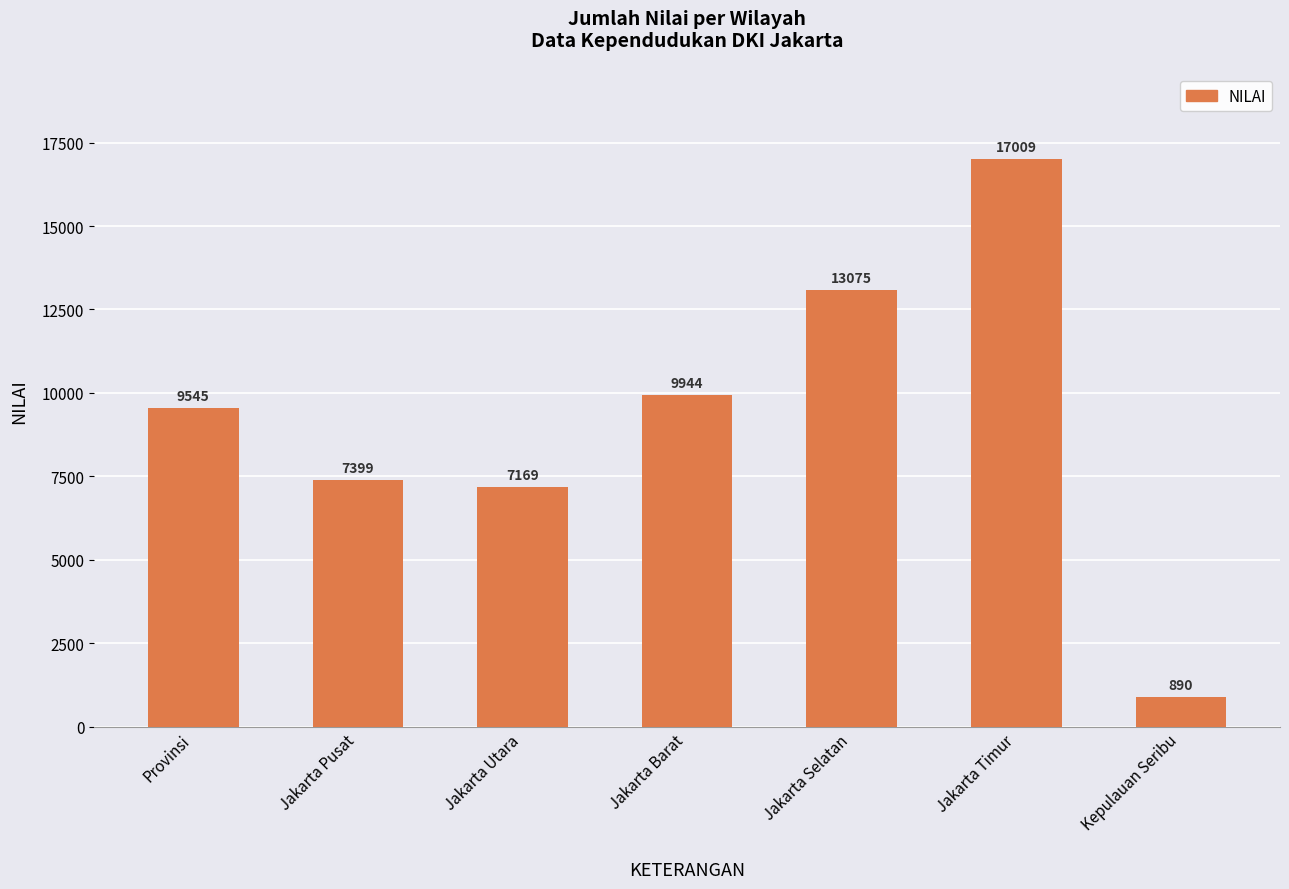

What is the difference between the maximum and minimum values?

16119